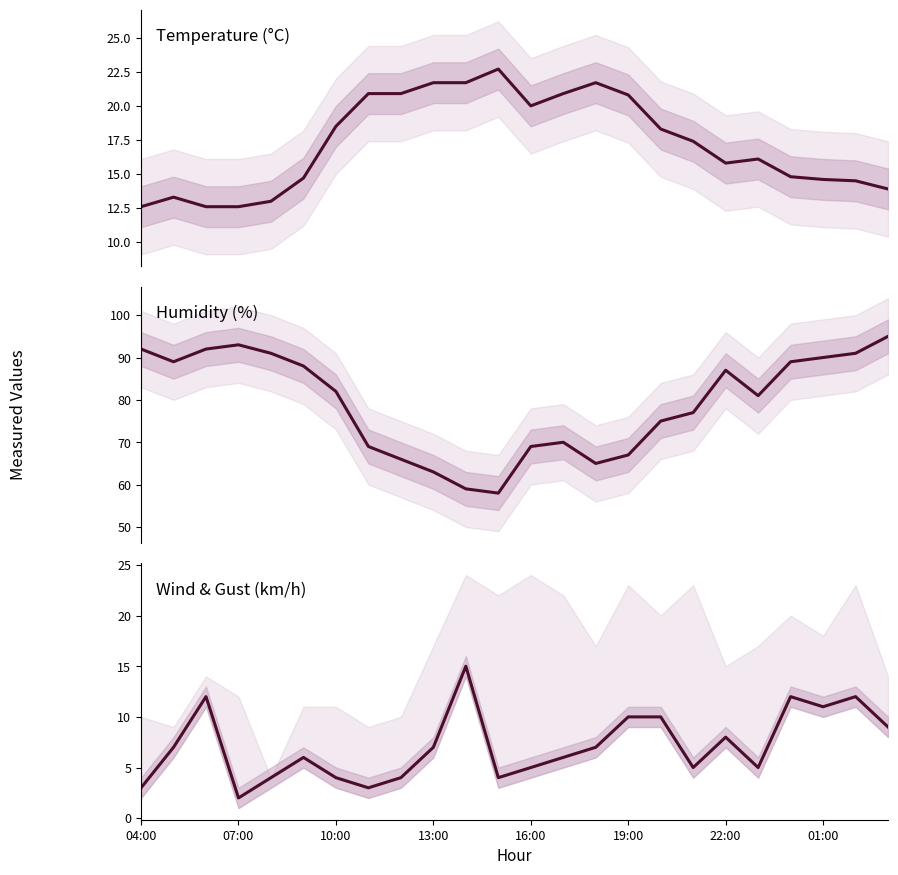

True or false: Wind speed (km/h) has more than 0 interior local peaks.

True